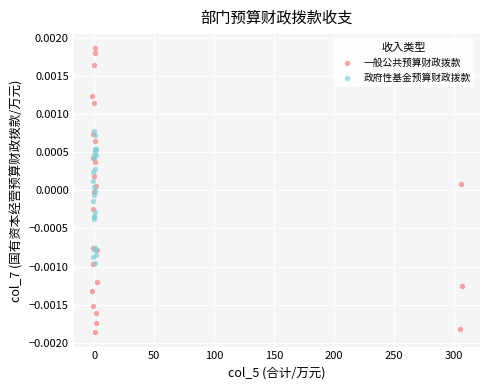

Which series reaches the minimum Y coordinate?

一般公共预算财政拨款